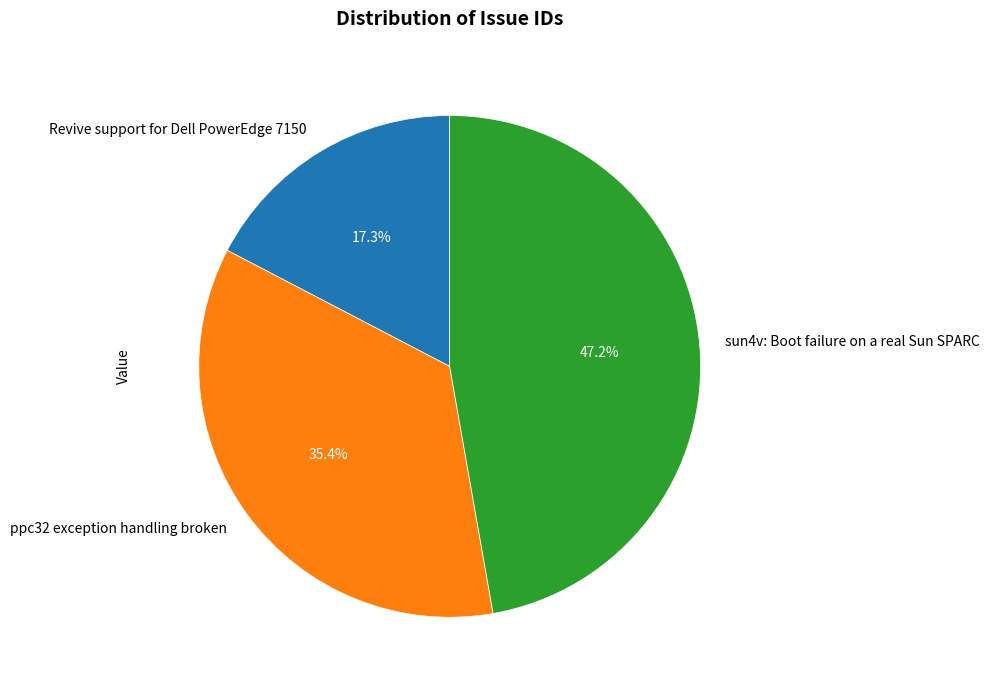

How much of the chart is everything except ppc32 exception handling broken?

64.6%